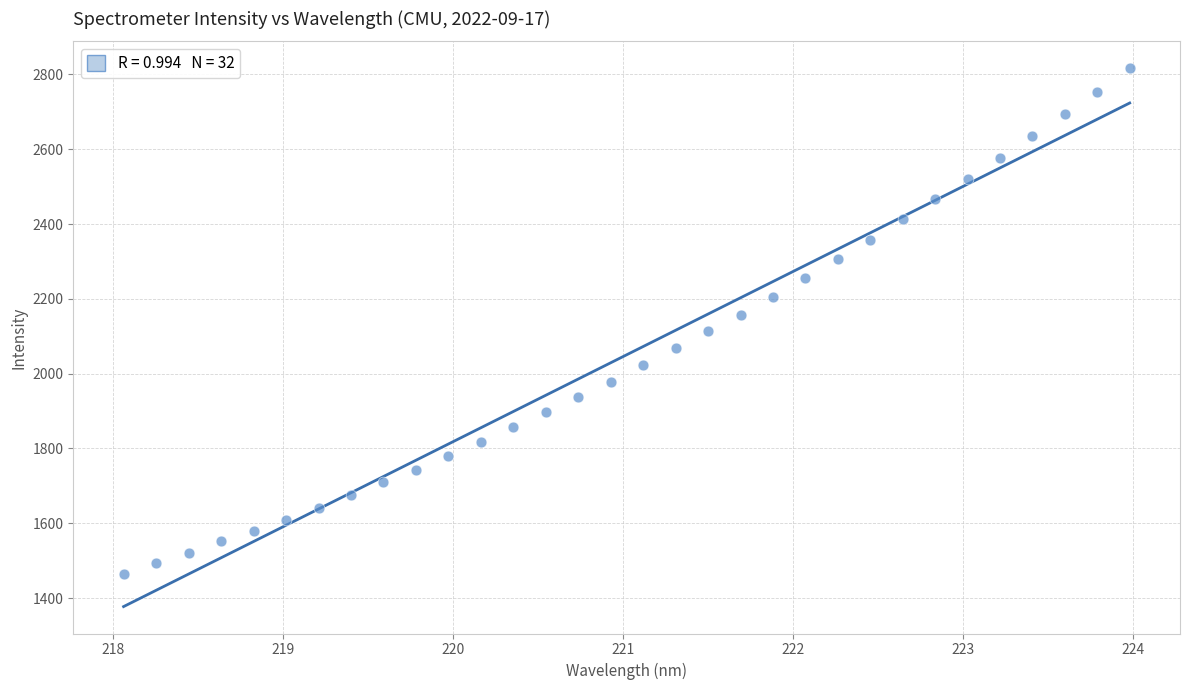

What is the range of Y values (max minus min)?

1351.1